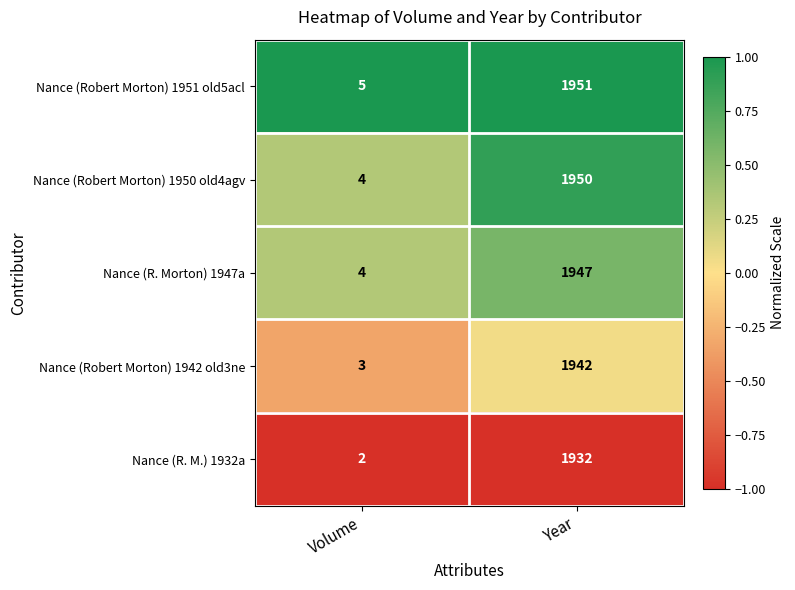

Count the number of data series in this chart.

5